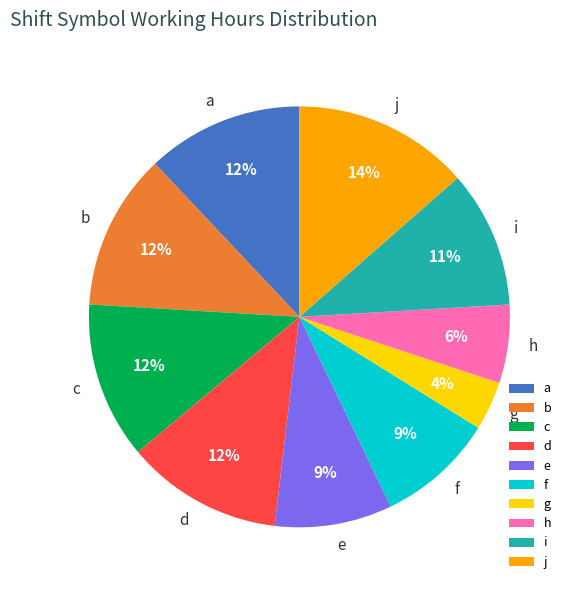

Count the number of slices in the pie.

10